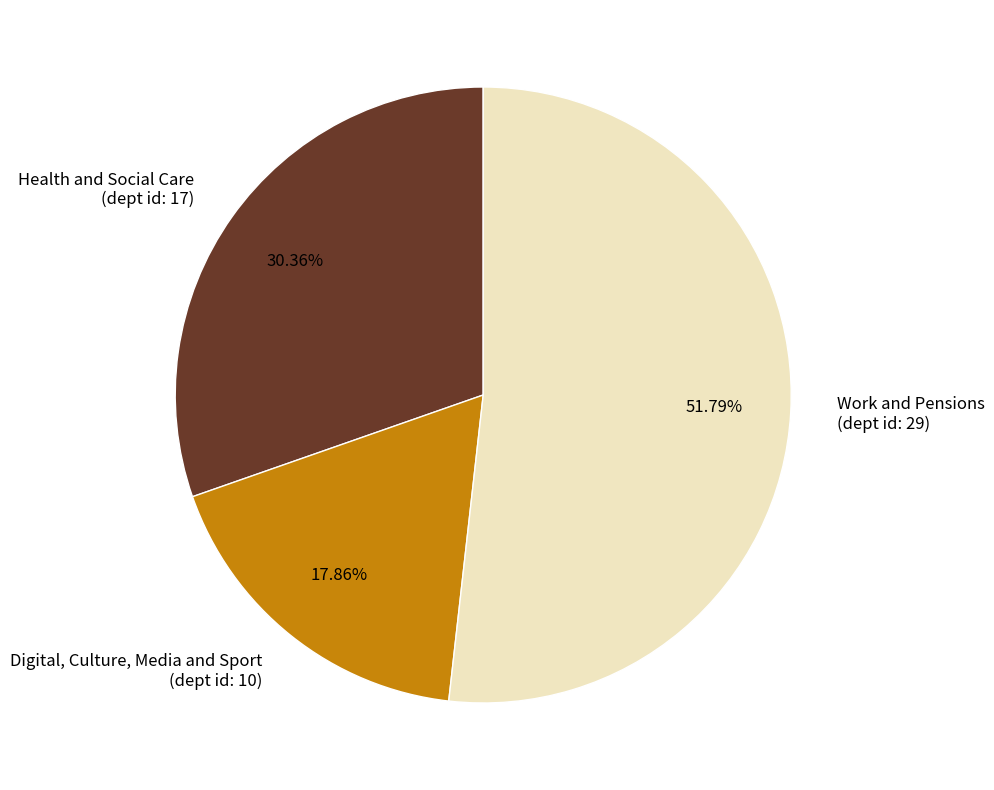

Between Work and Pensions (dept id: 29) and Health and Social Care (dept id: 17), which is larger?

Work and Pensions (dept id: 29)